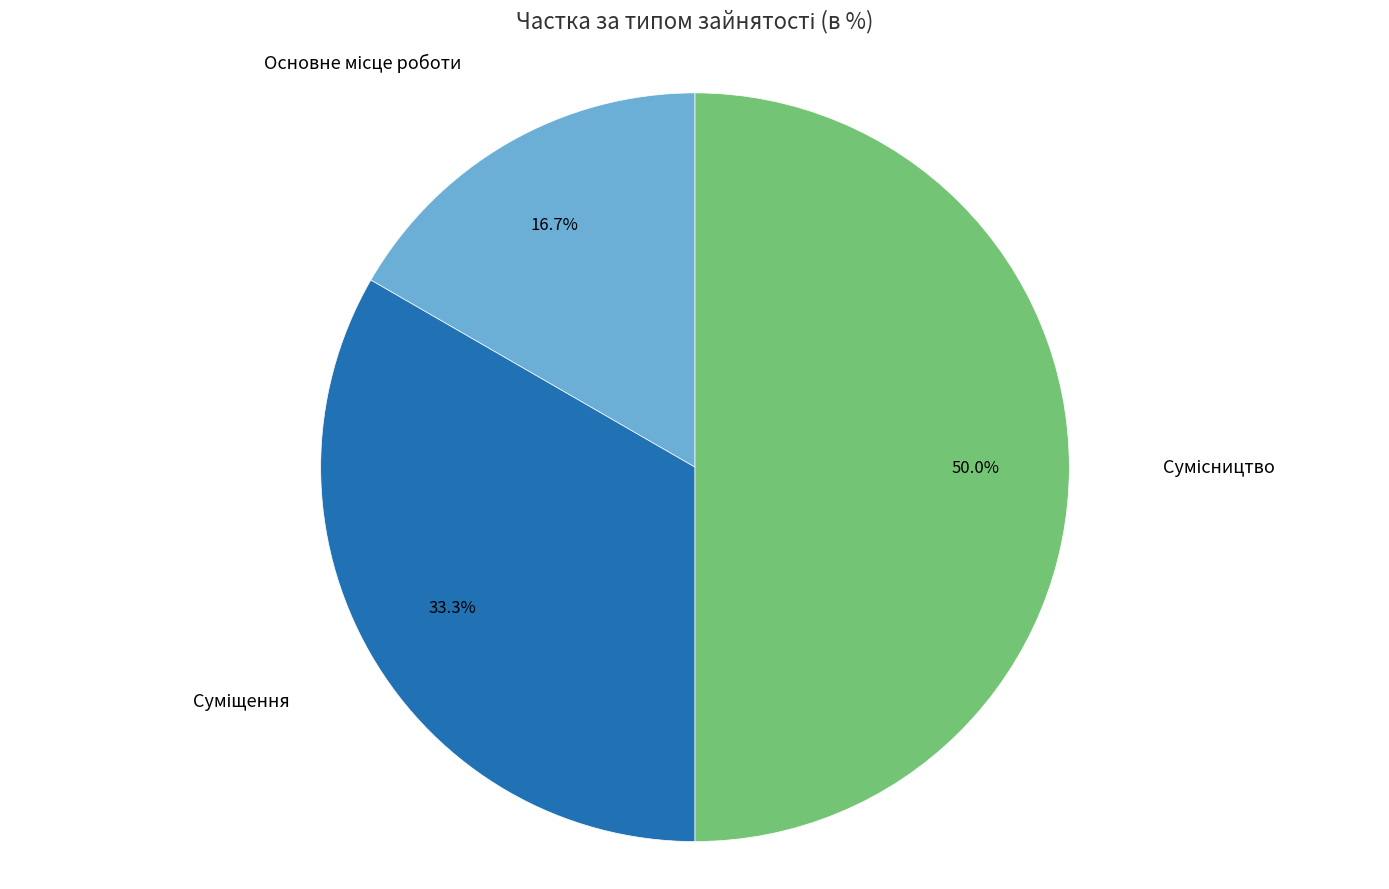

What portion of the pie excludes Основне місце роботи?

83.3%